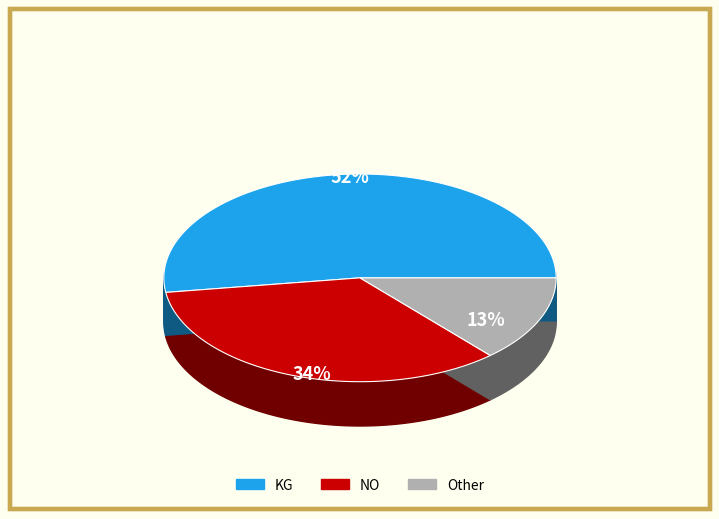

Count the number of slices in the pie.

3